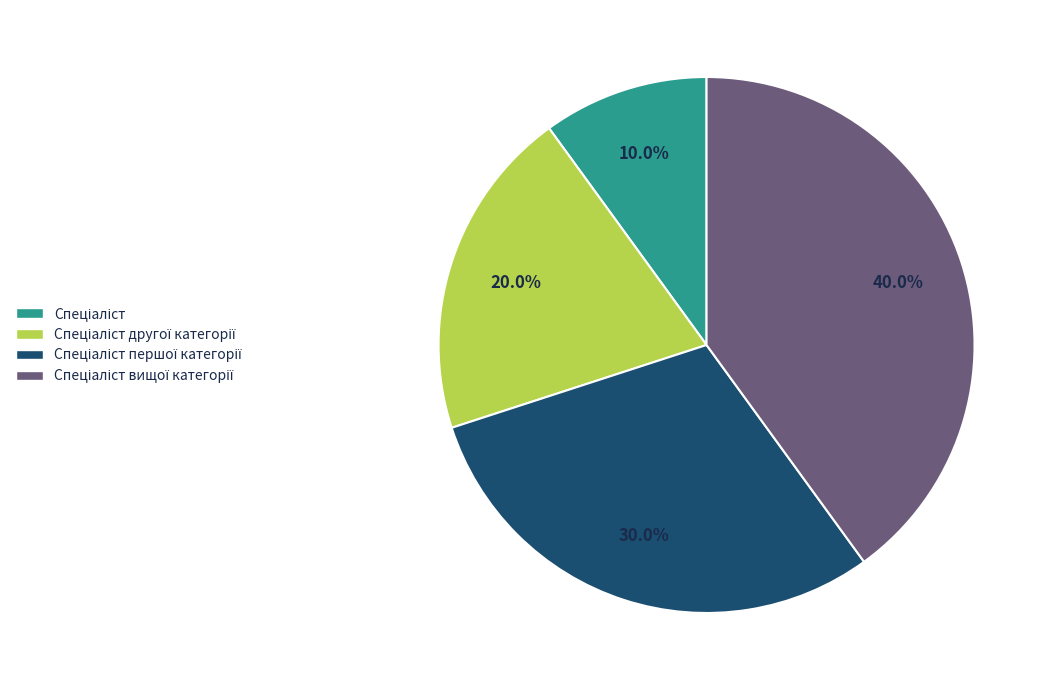

Is there a majority slice in this chart?

No